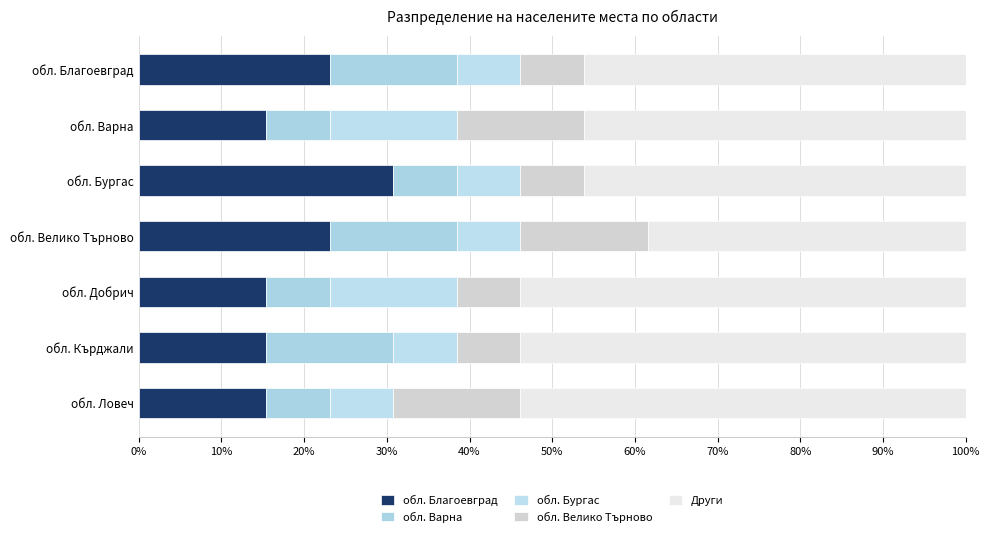

Count the number of categories in the chart.

7